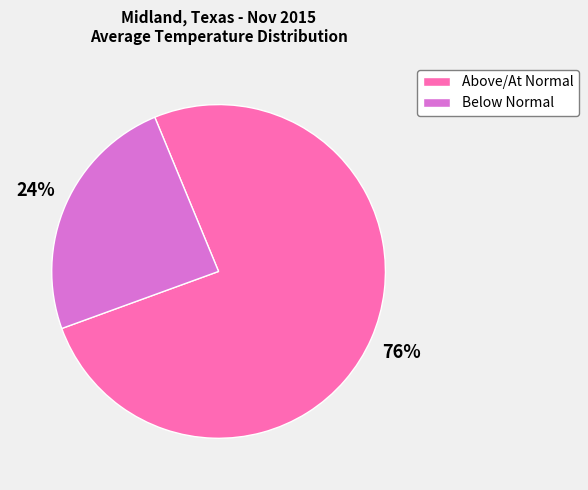

How many segments does this pie chart have?

2